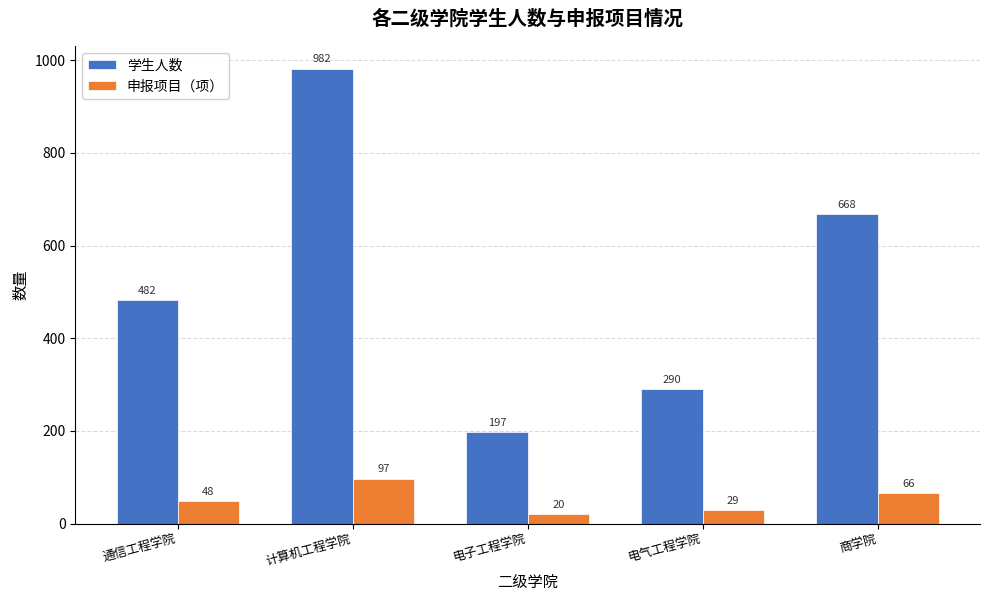

What are all the series names shown in the legend?

学生人数, 申报项目（项）